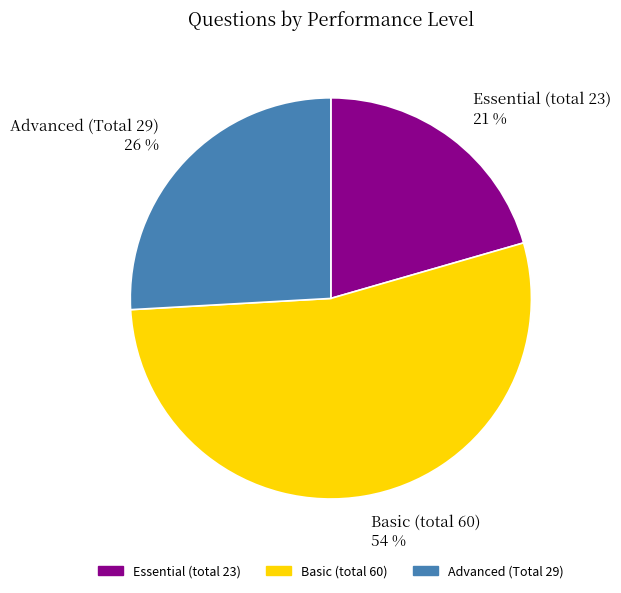

To the nearest percent, what percentage of the pie is Advanced (Total 29)?

26%